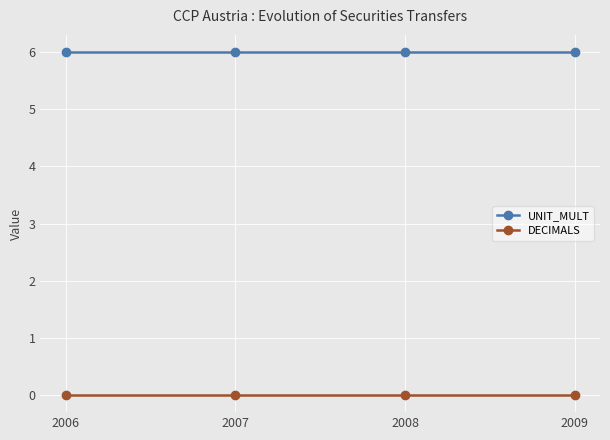

True or false: UNIT_MULT and DECIMALS intersect in this chart.

False